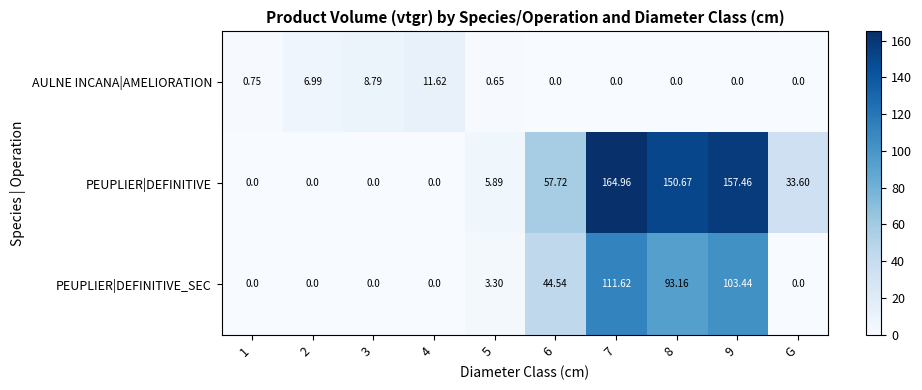

List the series in order of their overall mean, highest first.

PEUPLIER|DEFINITIVE, PEUPLIER|DEFINITIVE_SEC, AULNE INCANA|AMELIORATION